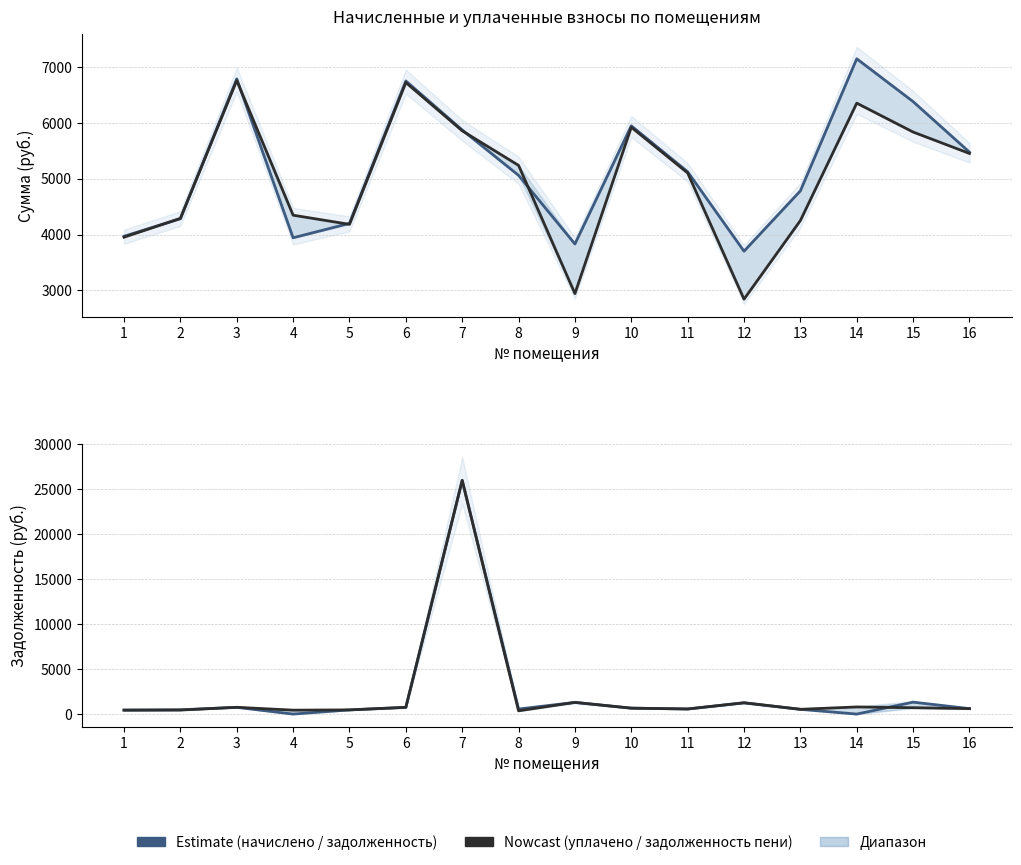

Between 4 and 10, which is larger?

10